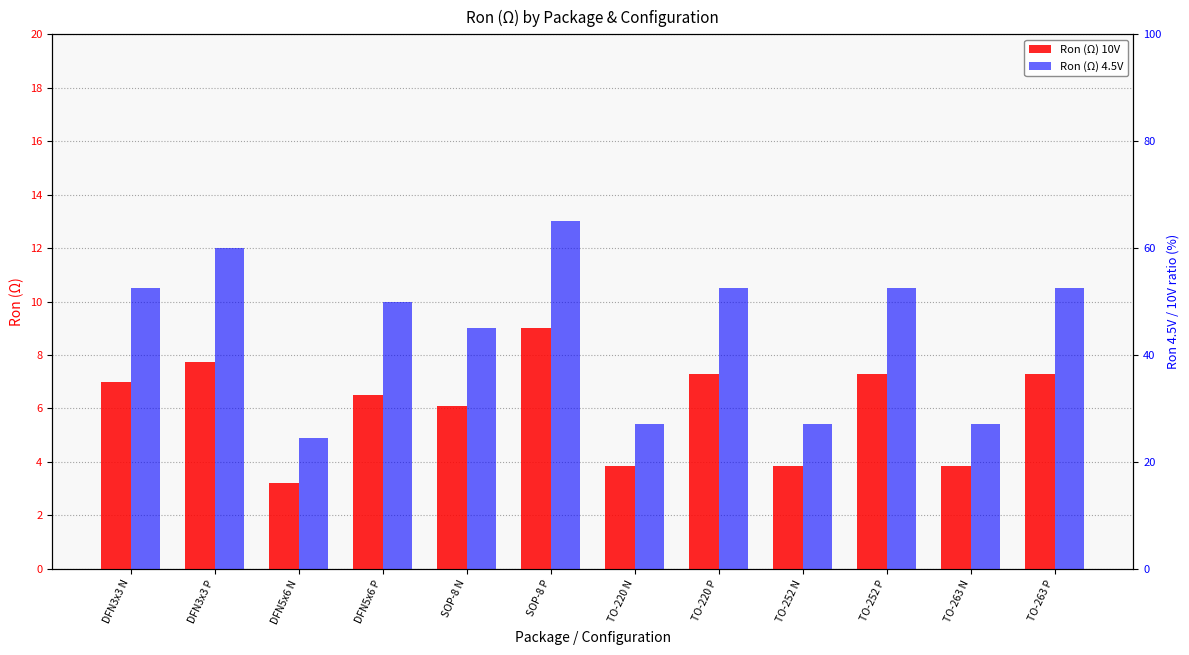

What position from the left is SOP-8 P?

6